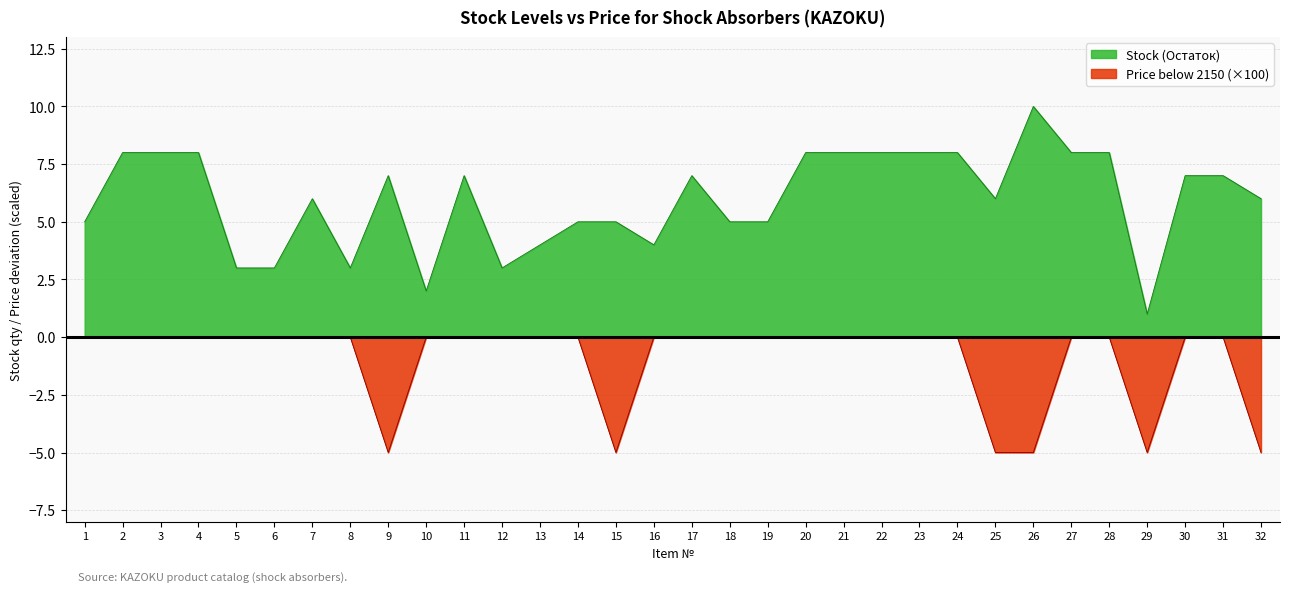

Rank the series by their average value, from lowest to highest.

Price below 2150 (×100), Stock (Остаток)